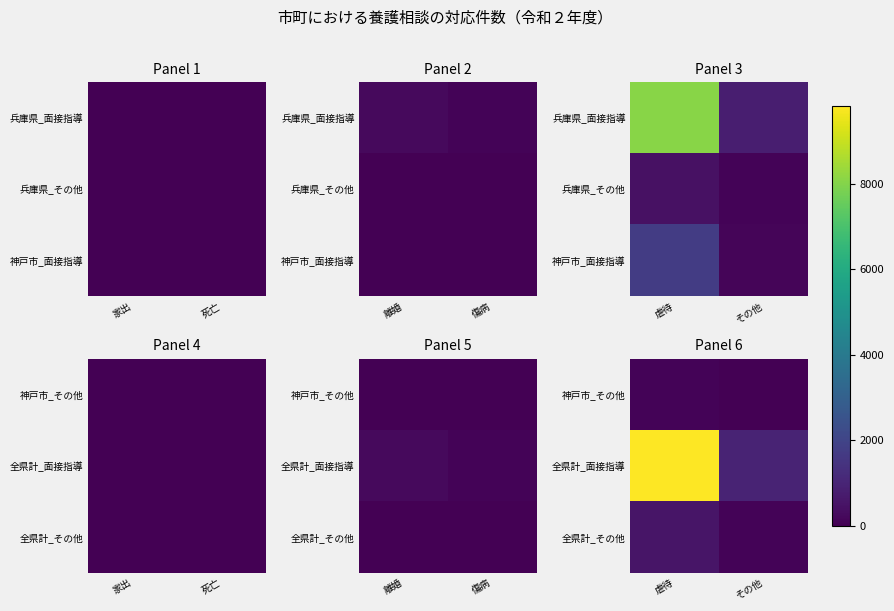

At その他, list the series in order from largest to smallest.

全県計_面接指導, 全県計_その他, 神戸市_その他